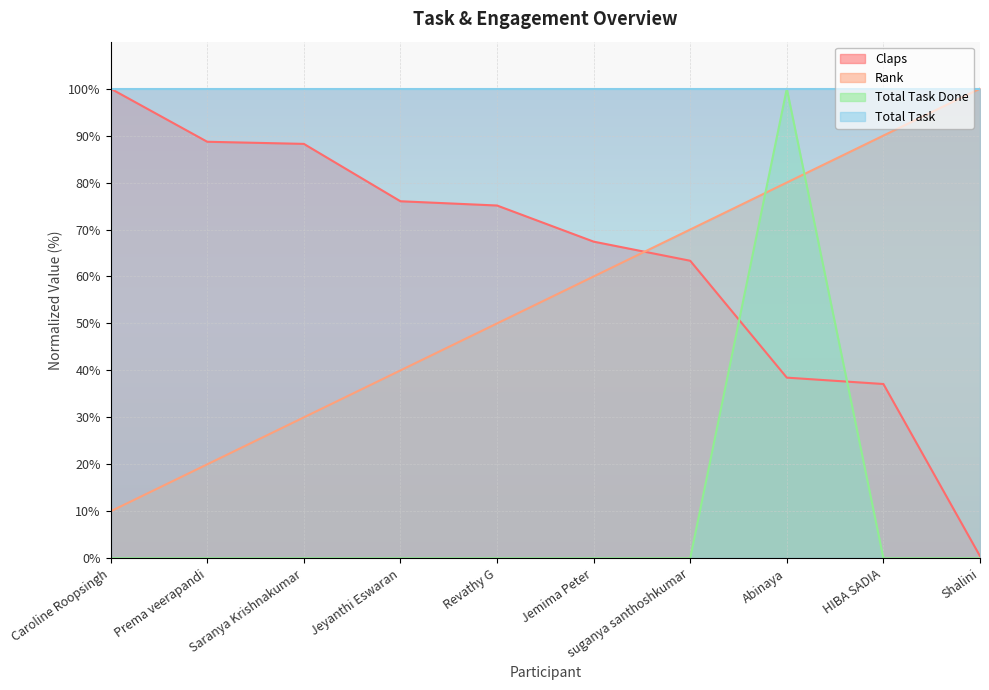

At which category does Total Task Done reach its first local peak?

Abinaya